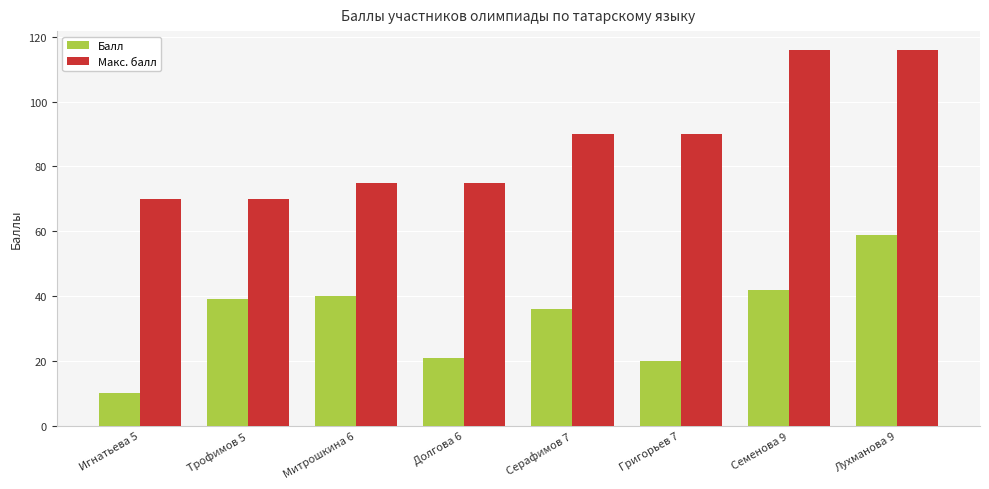

What is the label of the 5th bar from the right?

Долгова 6